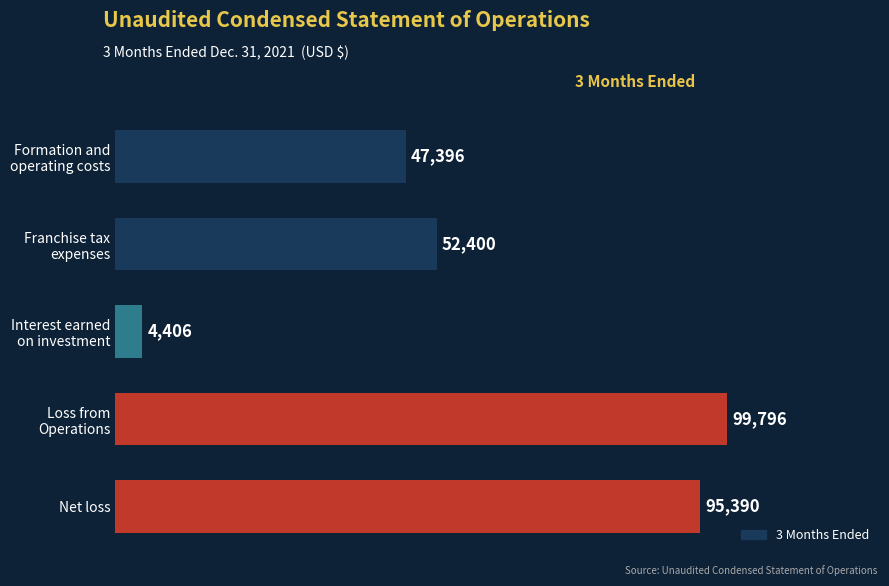

What is the smallest value displayed?

4406